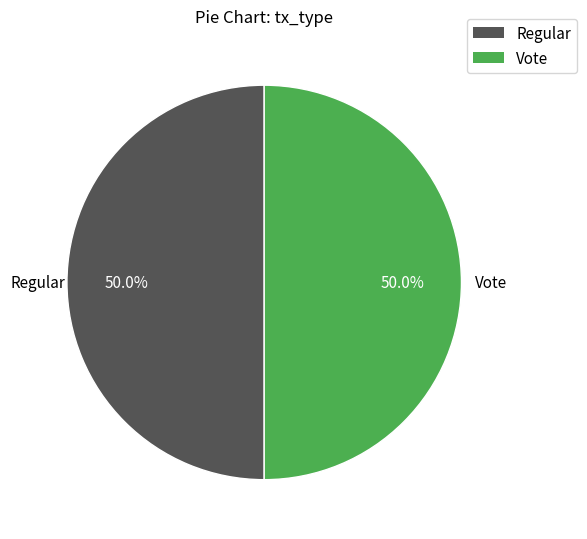

Combined, what portion of the pie is Regular and Vote?

100.0%